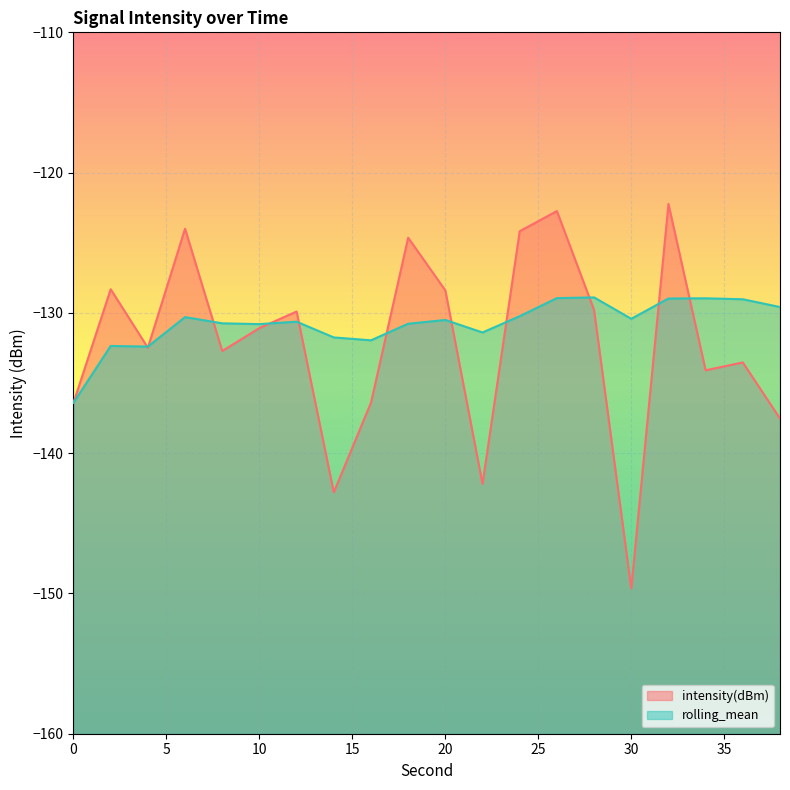

What is the sum of the rolling_mean values at 30 and 24?

-260.7